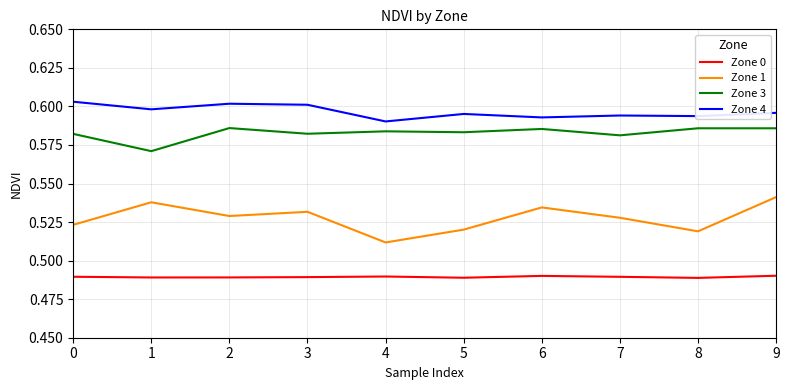

At which label does Zone 4 reach its minimum?

4